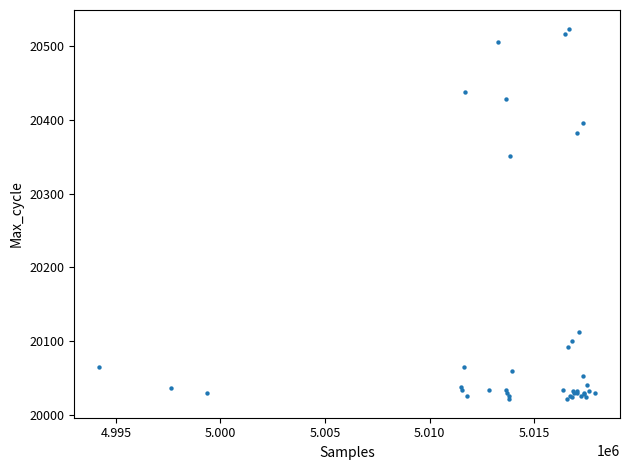

What Y value in the scatter plot is closest to 20272?

20351